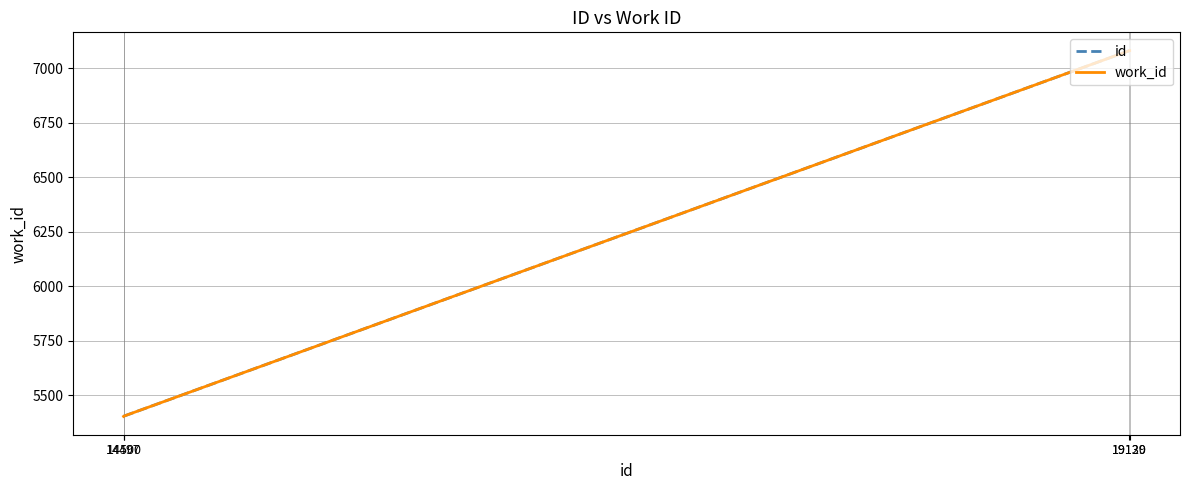

At which category is the sum across all series the highest?

19129